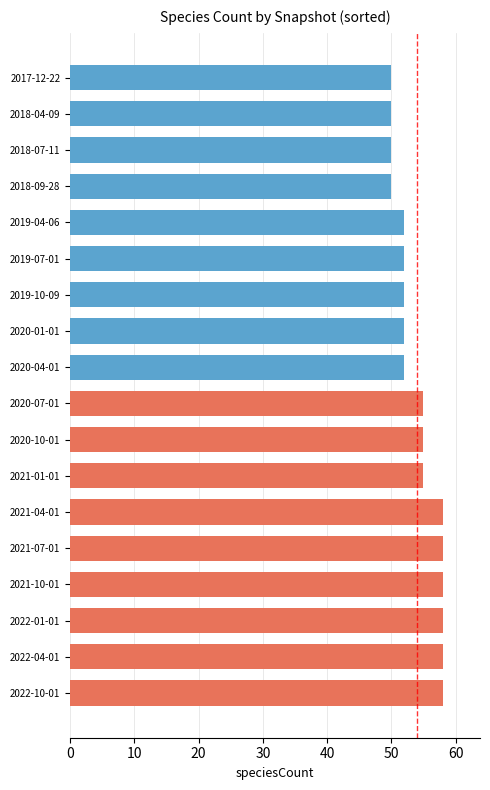

Are the bars horizontal?

Yes